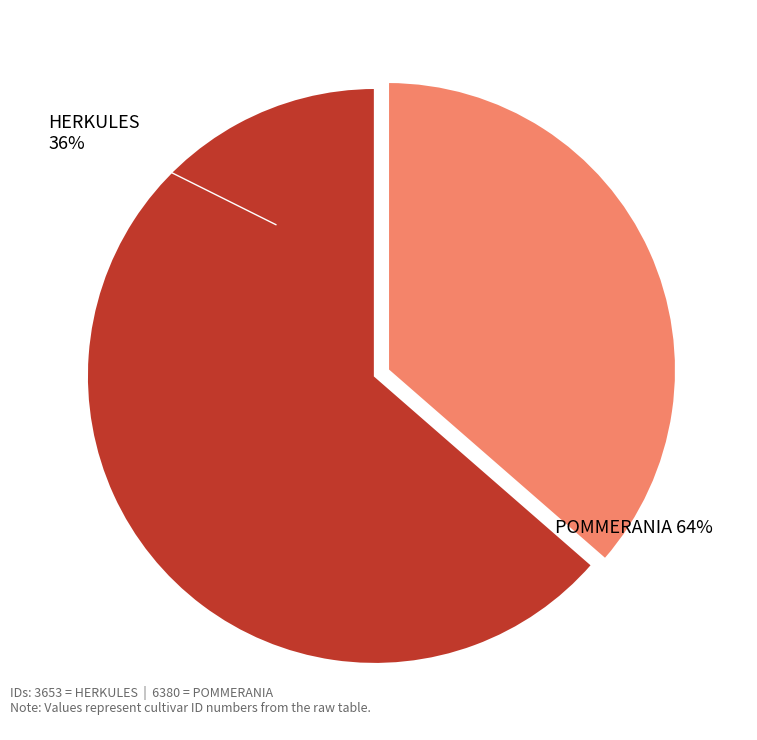

What percentage is the HERKULES slice, to the nearest percent?

36%